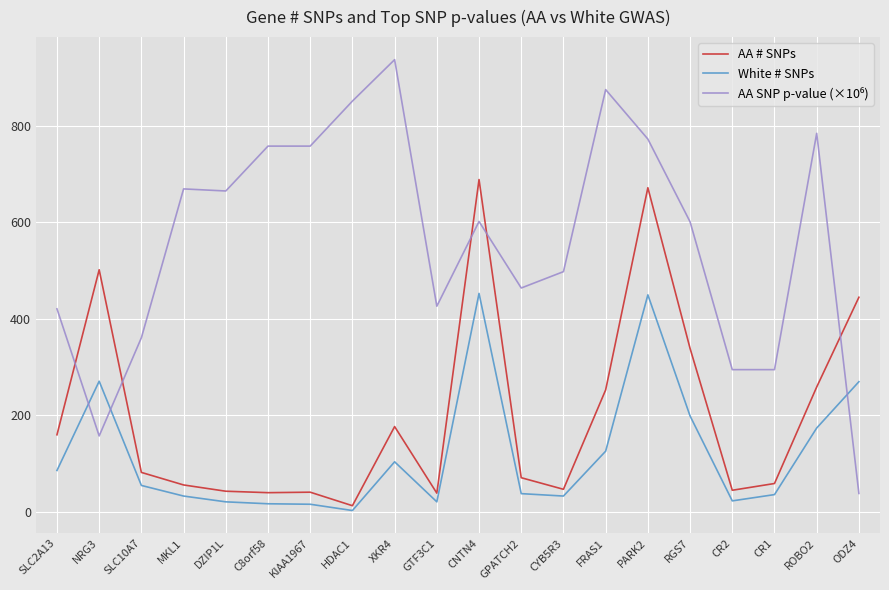

What is the highest value of the White # SNPs series?

453.0